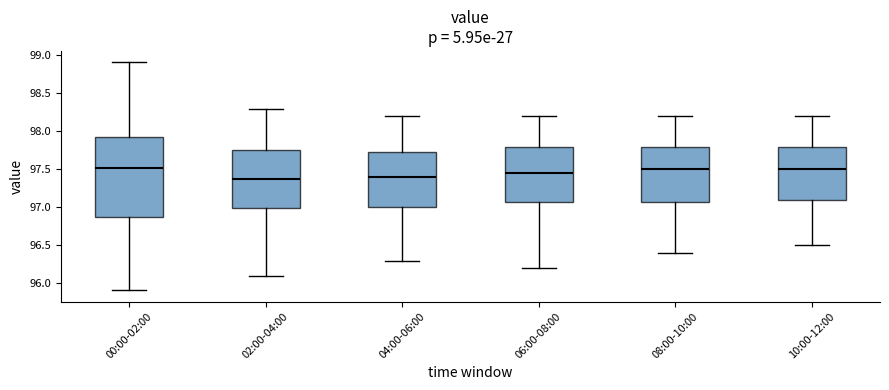

Where is the upper edge of the box for 10:00-12:00 on the y-axis? The values are not printed on the chart, so give them approximately, as read against the axis.

97.80